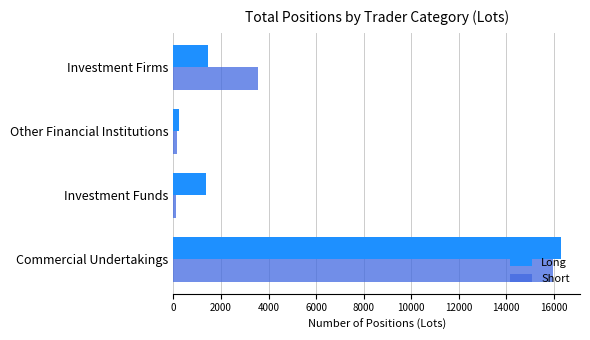

What is the difference between the maximum and minimum values in the Long series?

16051.5